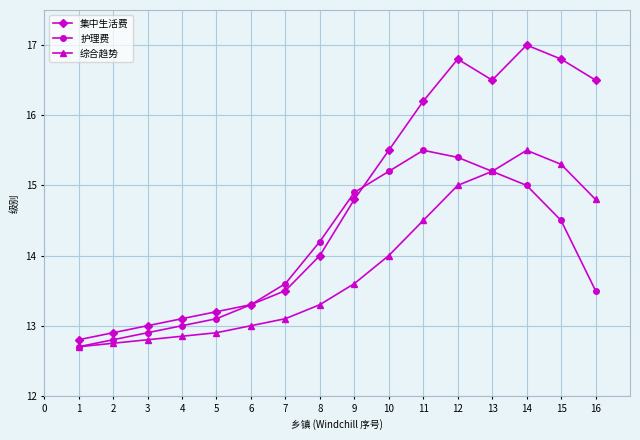

Rank the series by their average value, from highest to lowest.

集中生活费, 护理费, 综合趋势